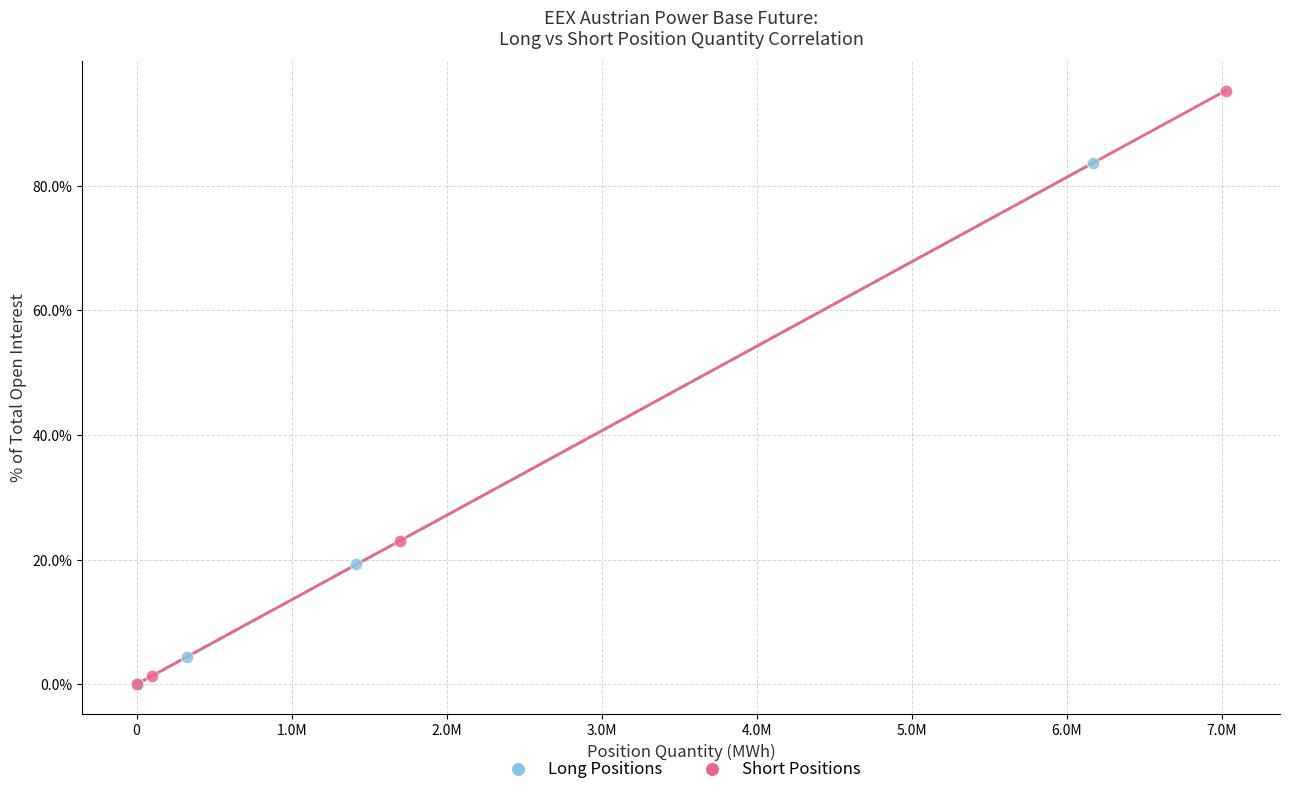

What are all the series names shown in the legend?

Long Positions, Short Positions